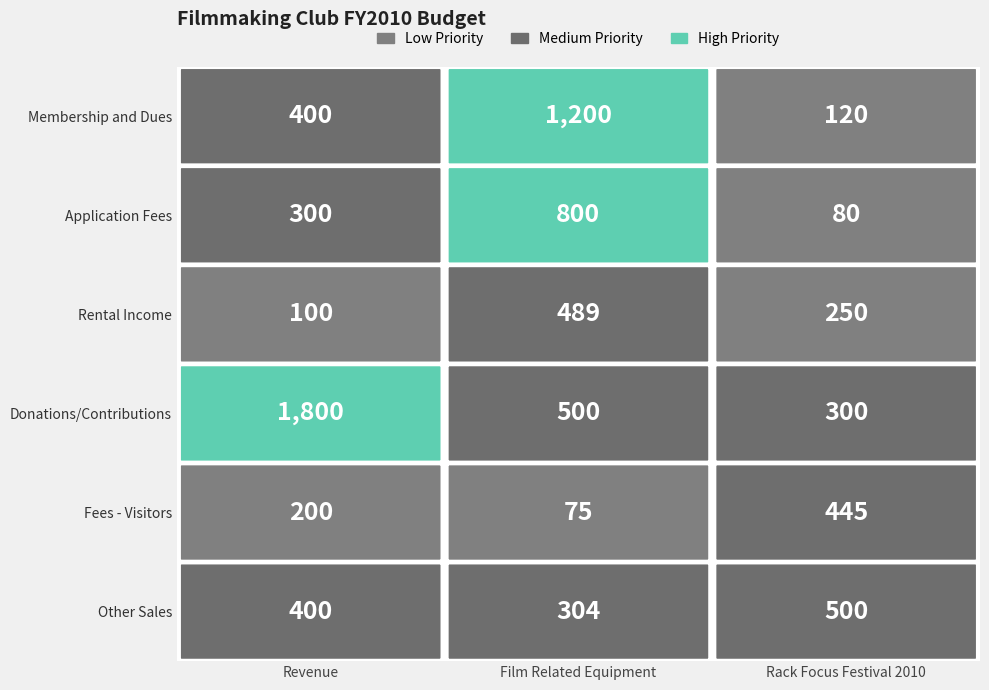

The value of Film Related Equipment at 1 is 349. True or false?

False